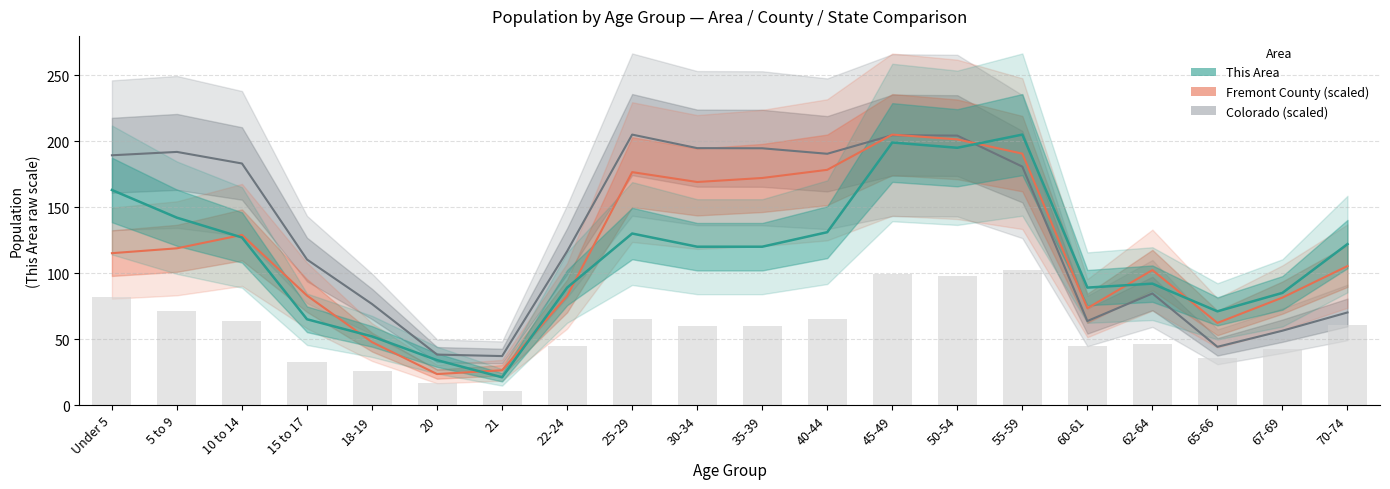

How many groups of bars are there?

20